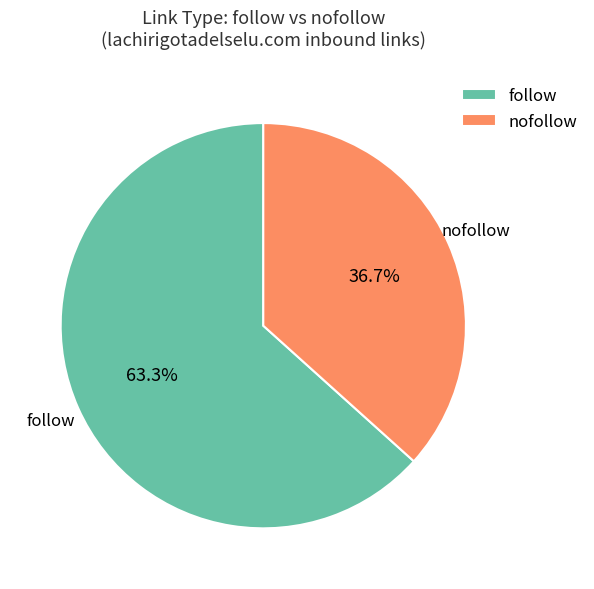

Rank the categories by value from lowest to highest.

nofollow, follow